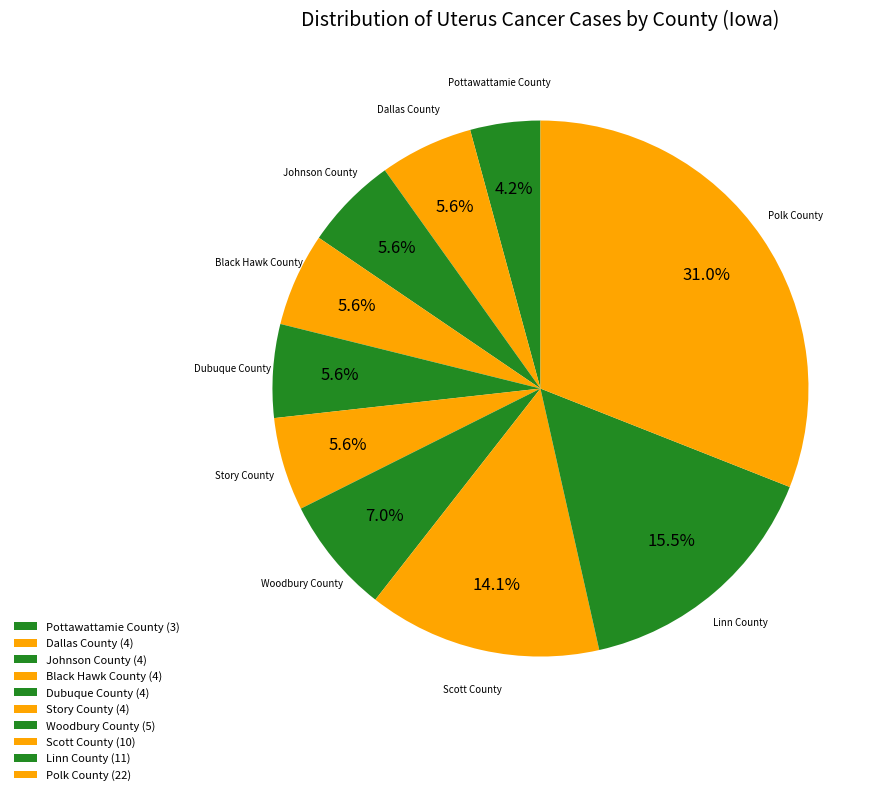

What is the largest slice in the pie chart?

Polk County